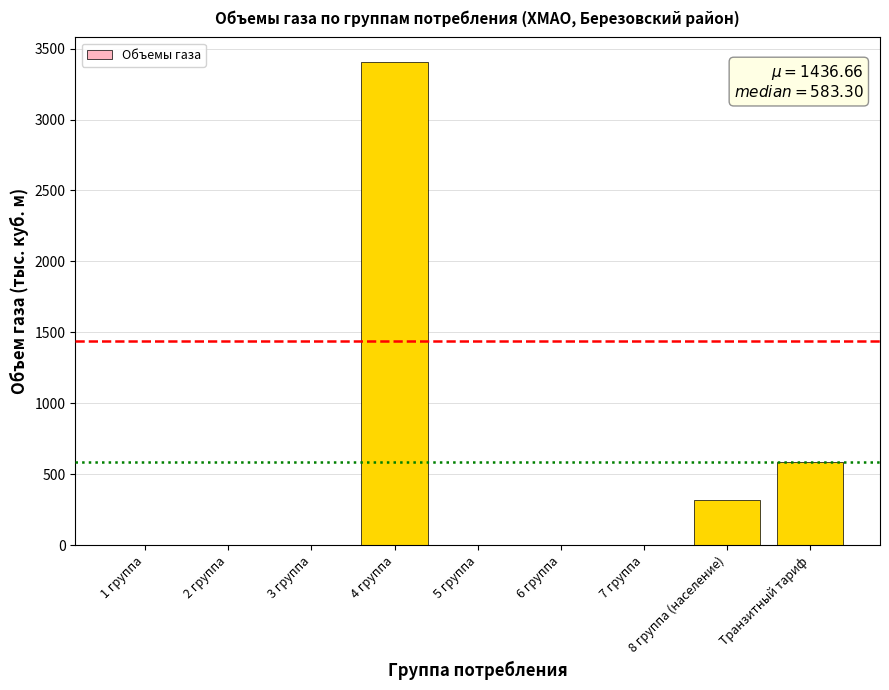

Between 3 группа and 8 группа (население), which is larger?

8 группа (население)